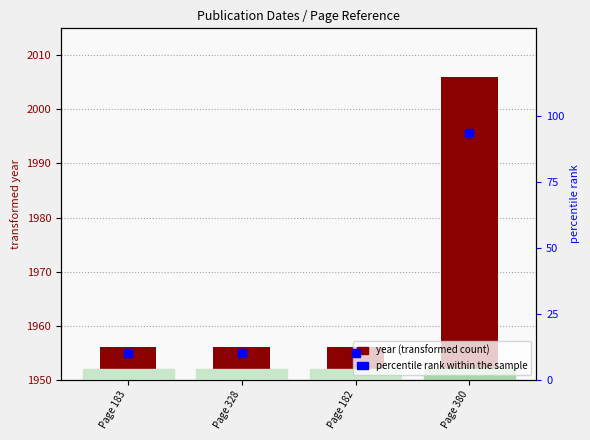

At which category is the sum across all series the highest?

Page 380